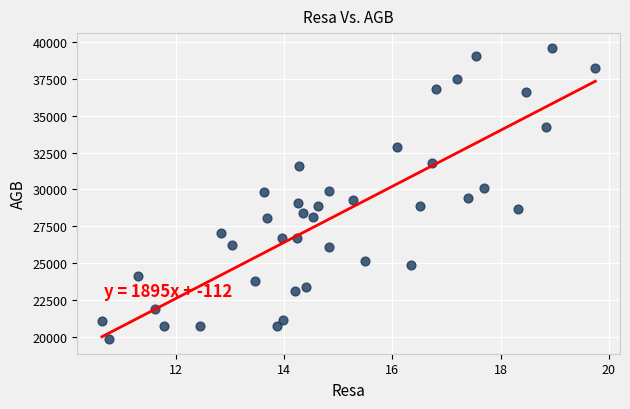

What is the range of Y values (max minus min)?

19715.7